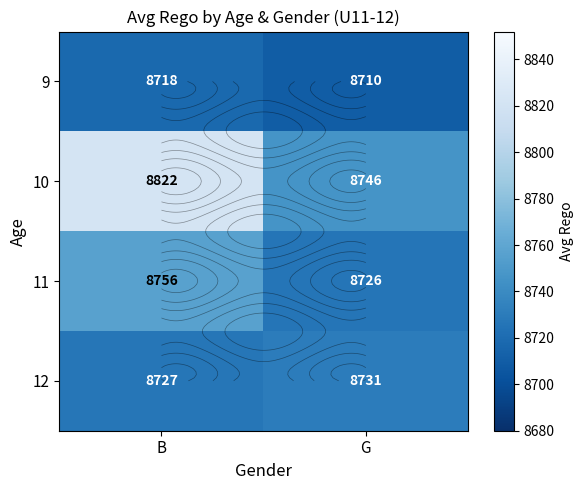

What is the difference between the maximum and minimum values in the 12 series?

4.1